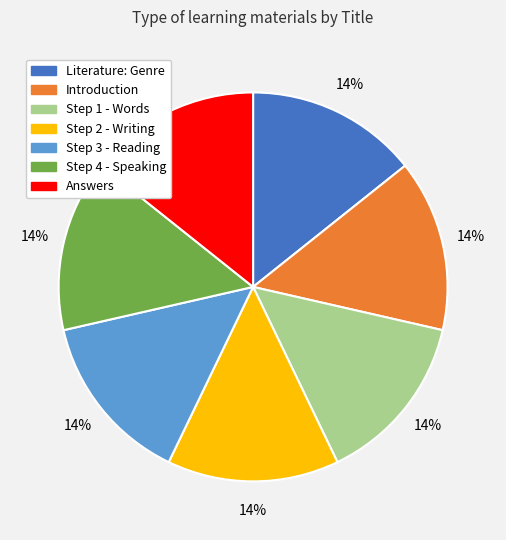

To the nearest percent, what percentage of the pie is Step 1 - Words?

14%